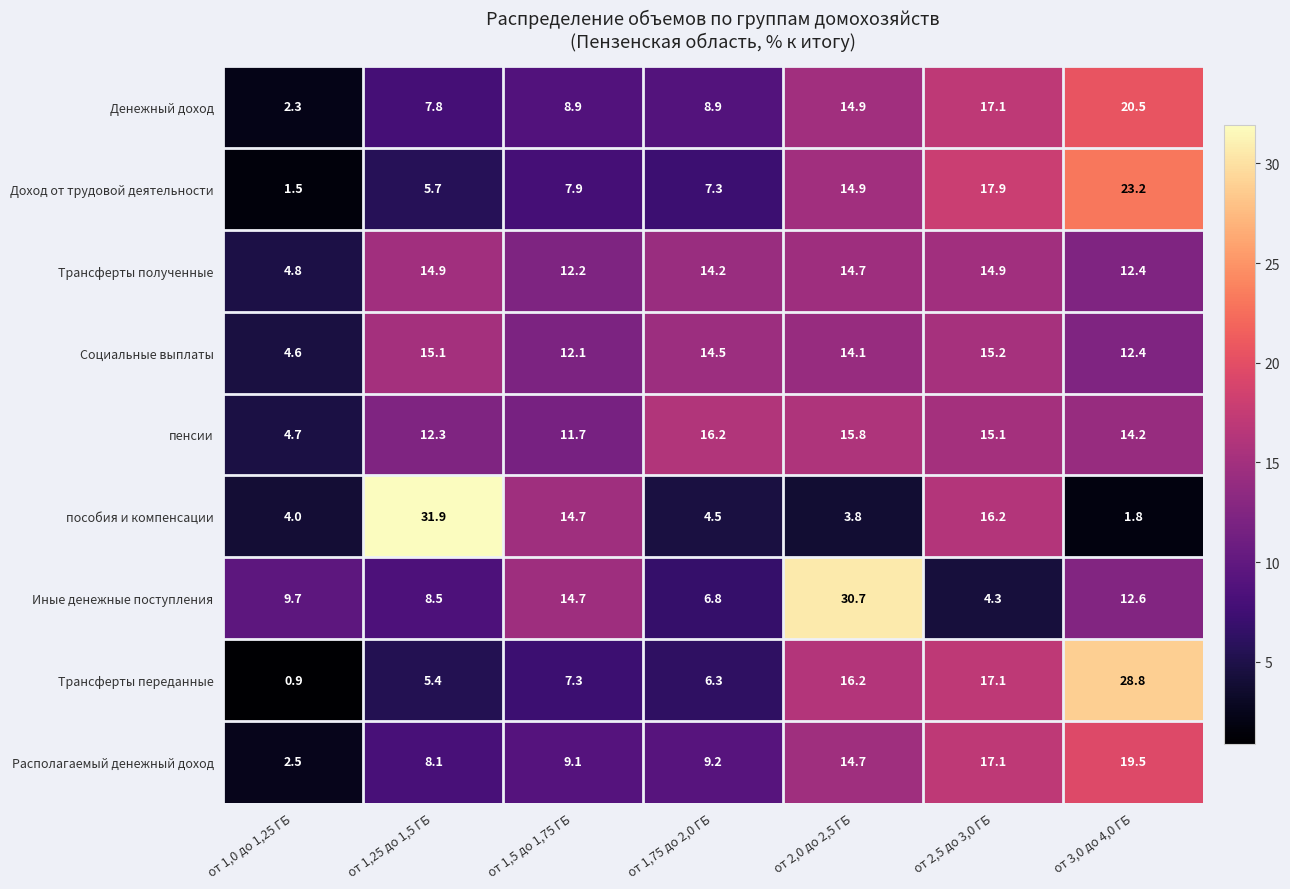

What is the difference between the пенсии values at от 1,0 до 1,25 ГБ and от 1,25 до 1,5 ГБ?

7.6